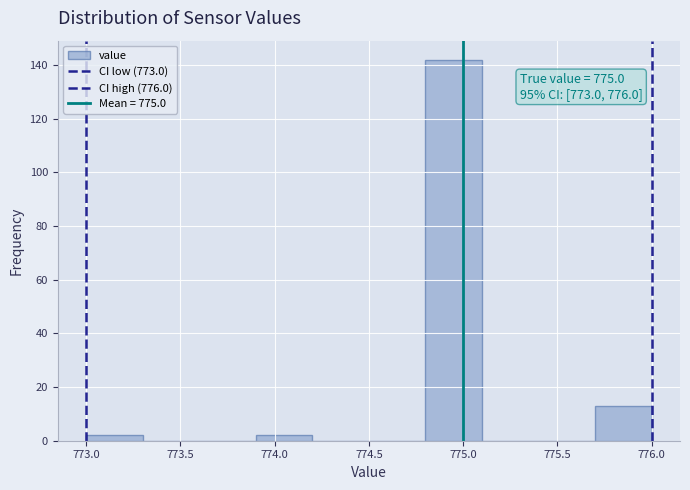

Which range on the x-axis has the tallest bar?

774.8 to 775.1